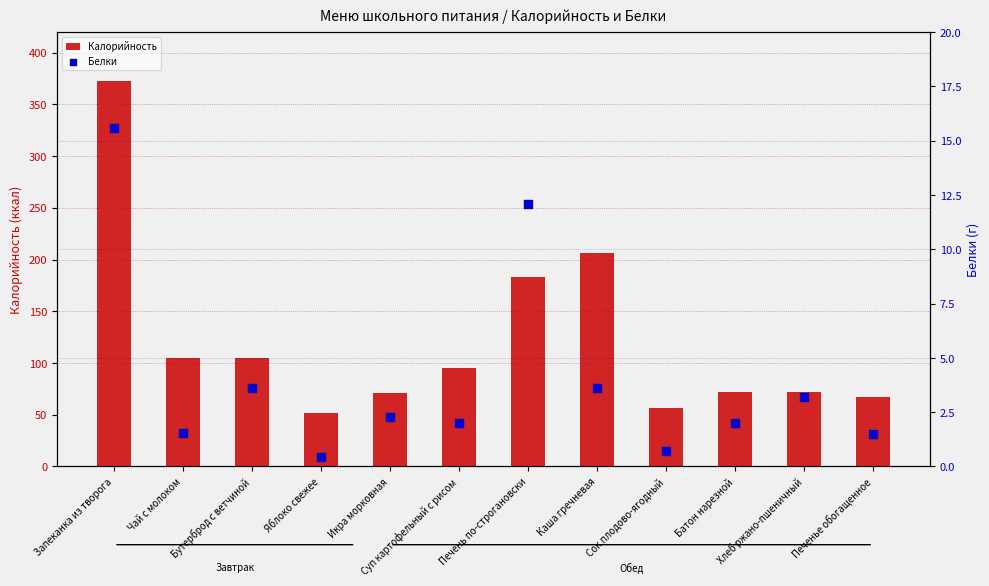

At which category is the sum across all series the highest?

Запеканка из творога